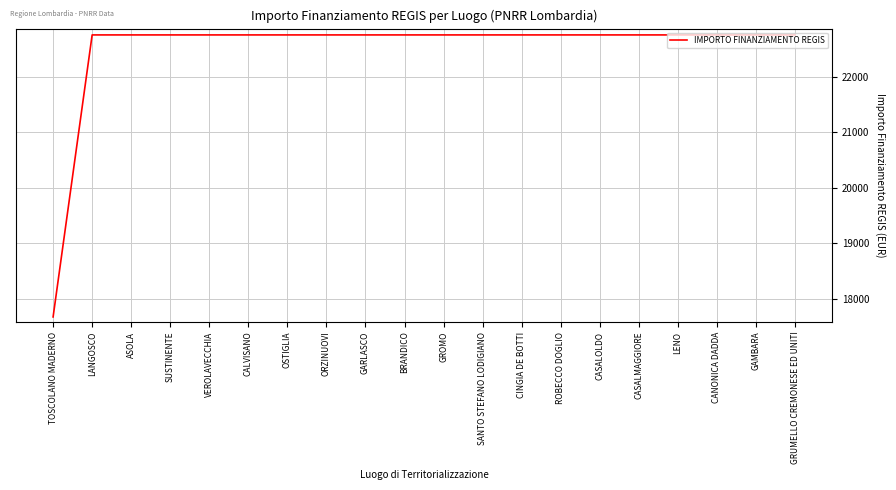

Approximately how many times larger is the value at BRANDICO compared to GAMBARA?

1.0